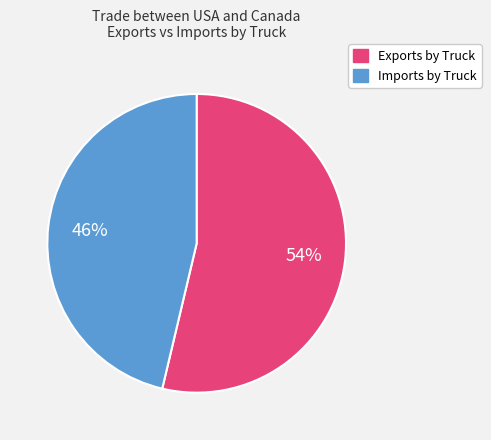

To the nearest percent, what is the average slice percentage?

50%